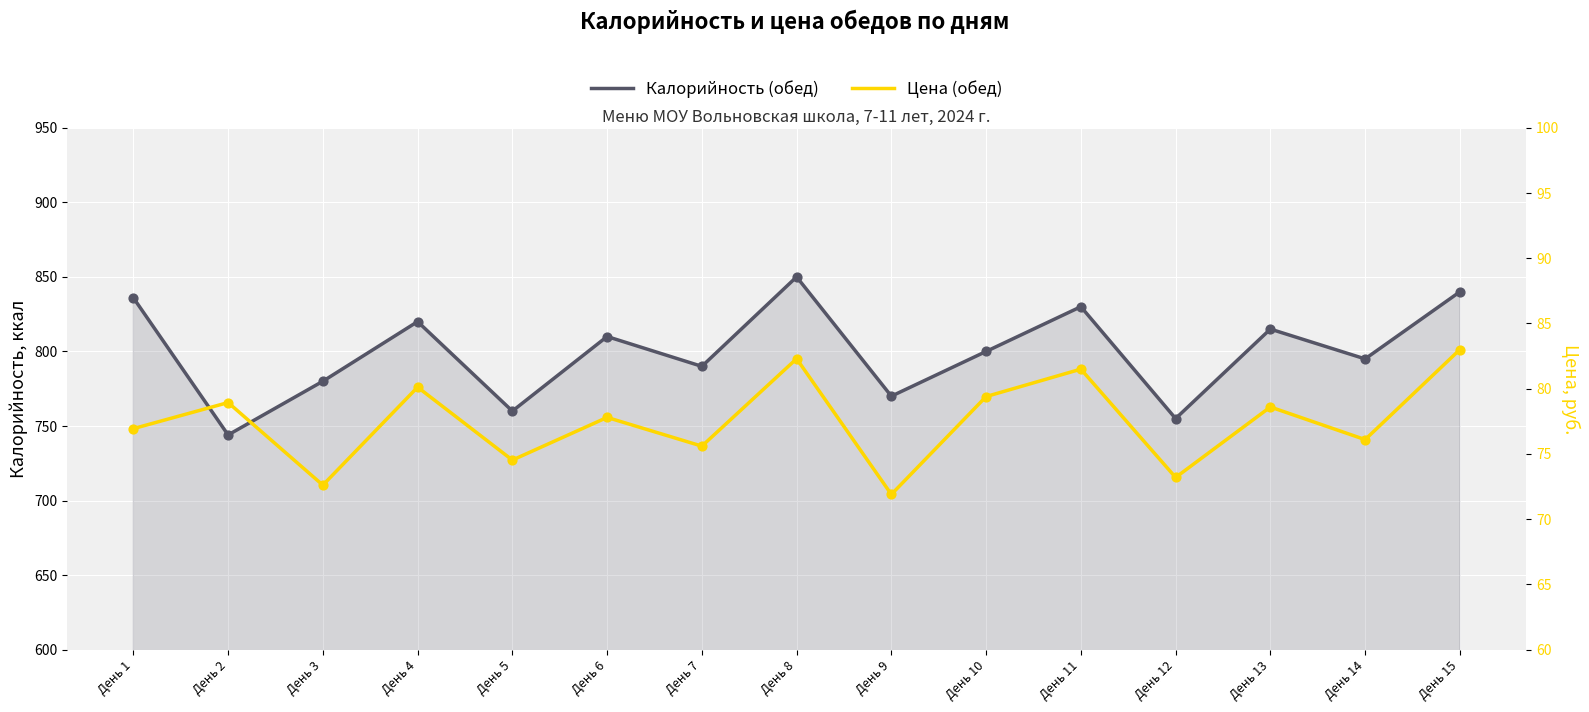

Which series contains the lowest Y value?

Цена (обед)